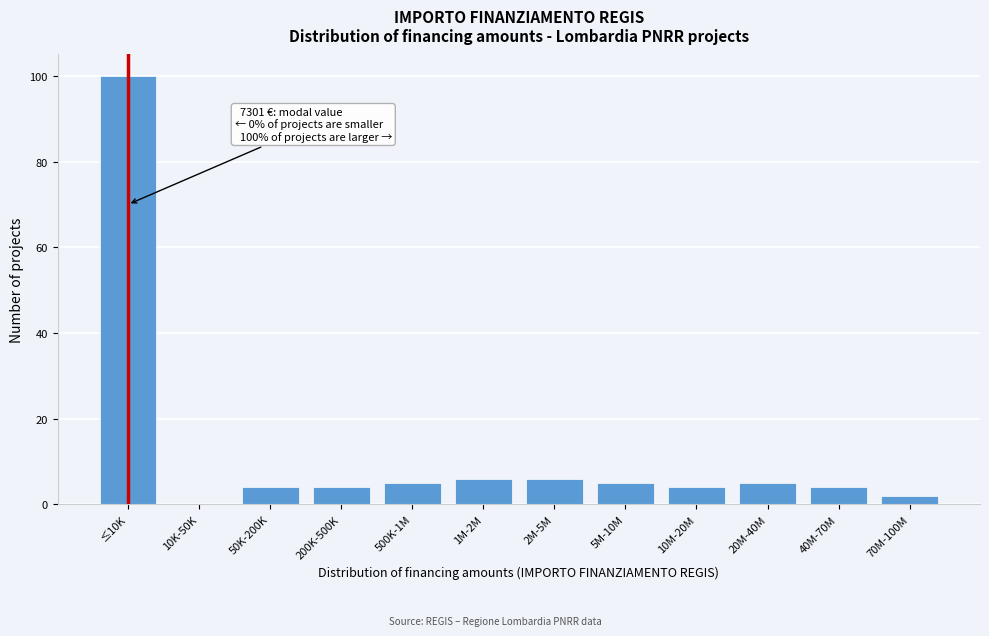

Reading left to right, transcribe all the data shown in this chart.

≤10K=100	10K-50K=0	50K-200K=4	200K-500K=4	500K-1M=5	1M-2M=6	2M-5M=6	5M-10M=5	10M-20M=4	20M-40M=5	40M-70M=4	70M-100M=2